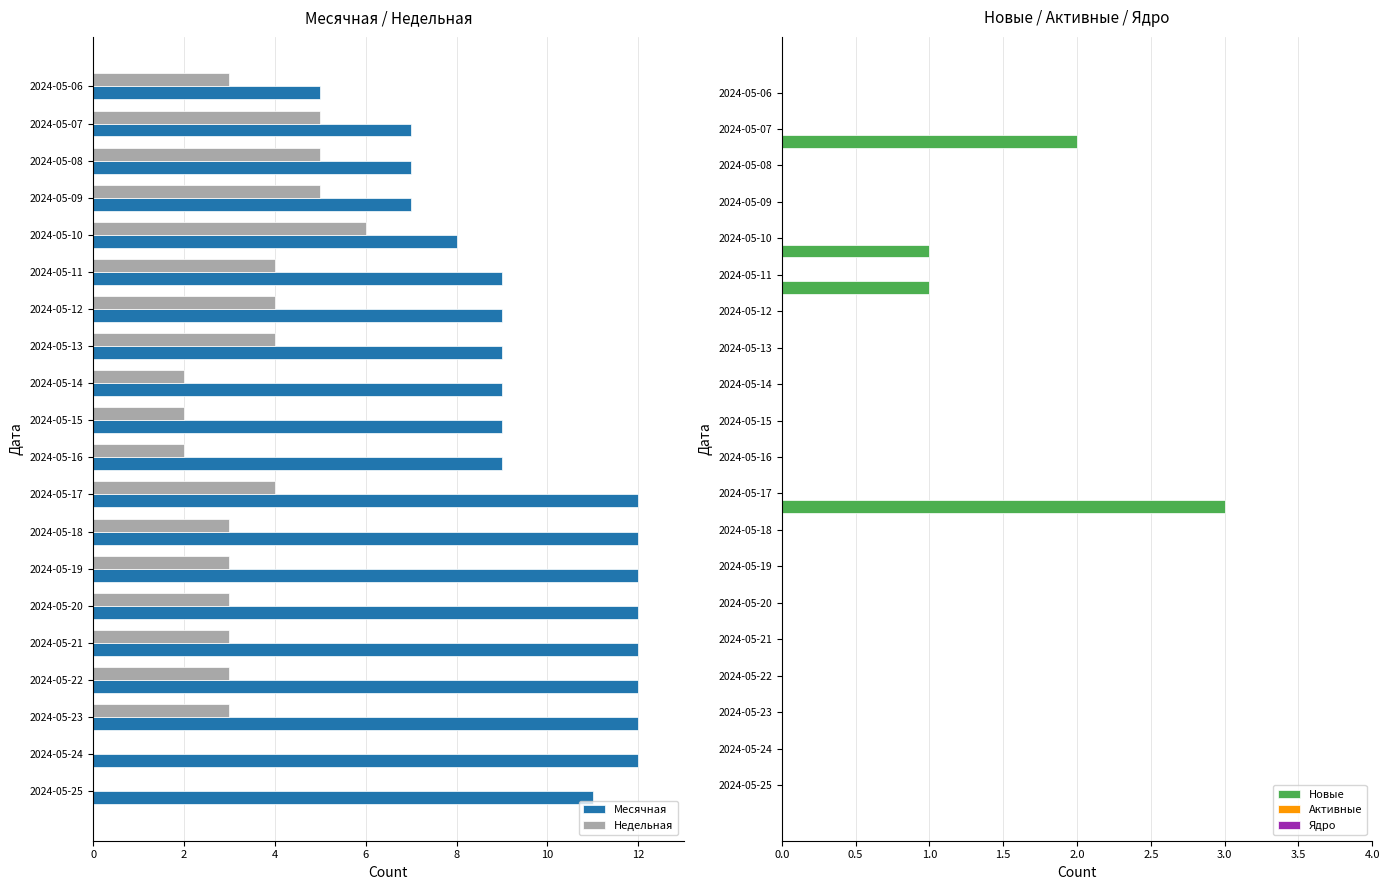

True or false: Недельная has a value of 2 at 2024-05-22.

False